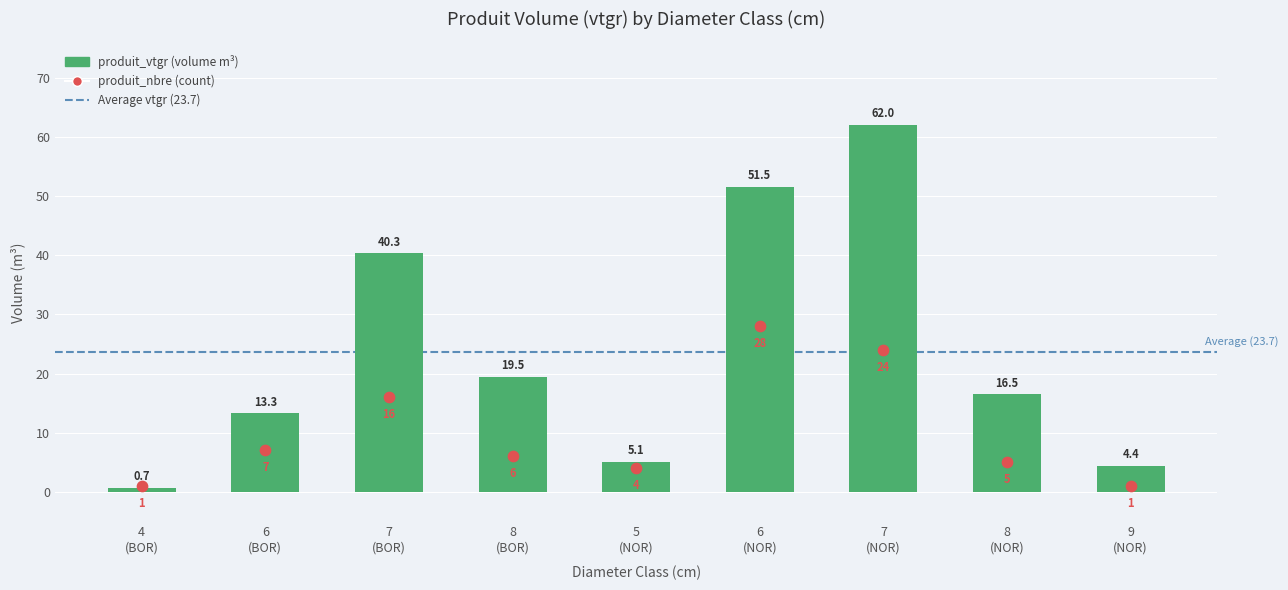

Which series has the widest spread of Y values?

produit_vtgr